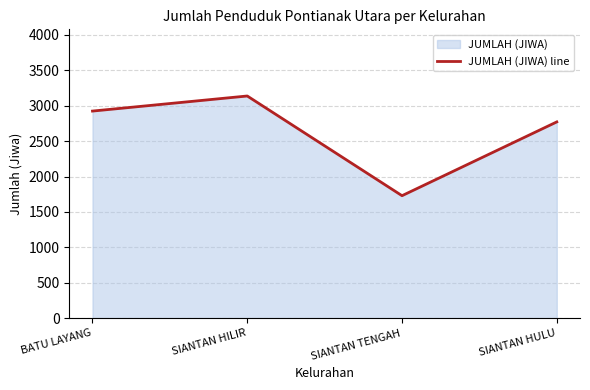

How many points are higher than both their immediate neighbors (excluding endpoints)?

1